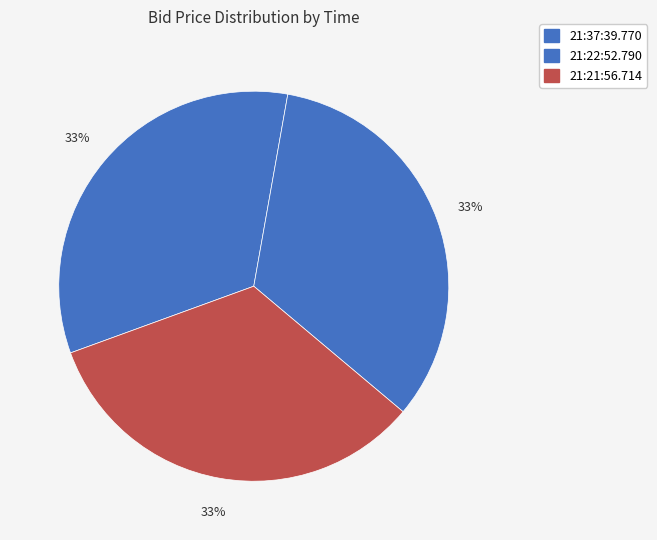

Is the sum of 21:37:39.770 and 21:21:56.714 greater than half?

Yes